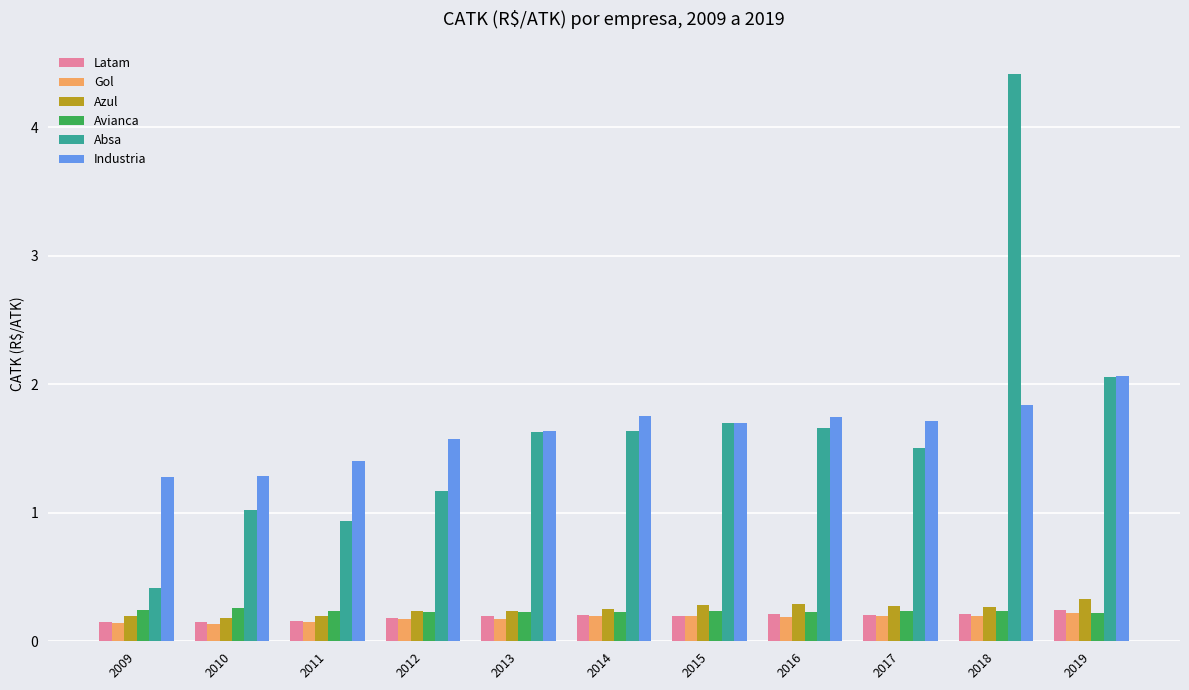

What is the maximum value shown in the chart?

4.4